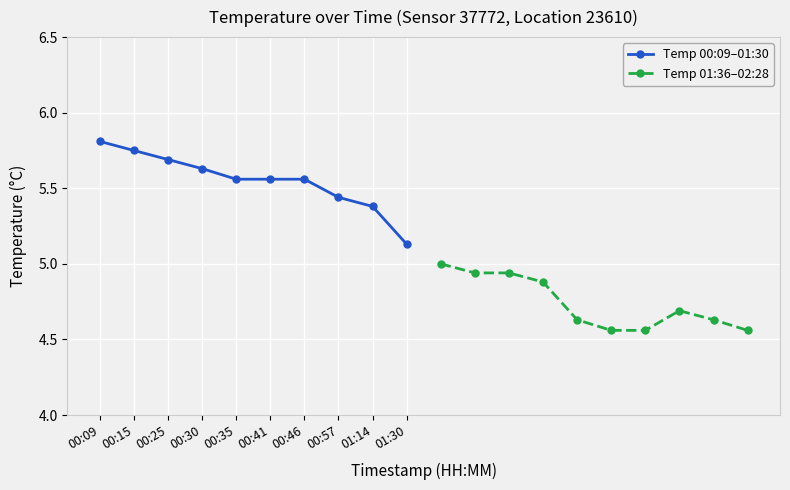

What is the value of the Temp 01:36–02:28 point at the 5th from the left?

4.6